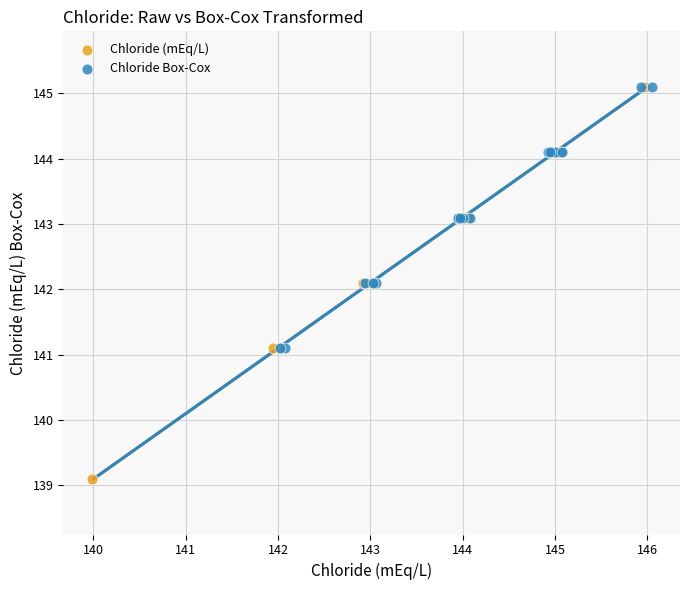

Which series contains the lowest Y value?

Chloride (mEq/L)